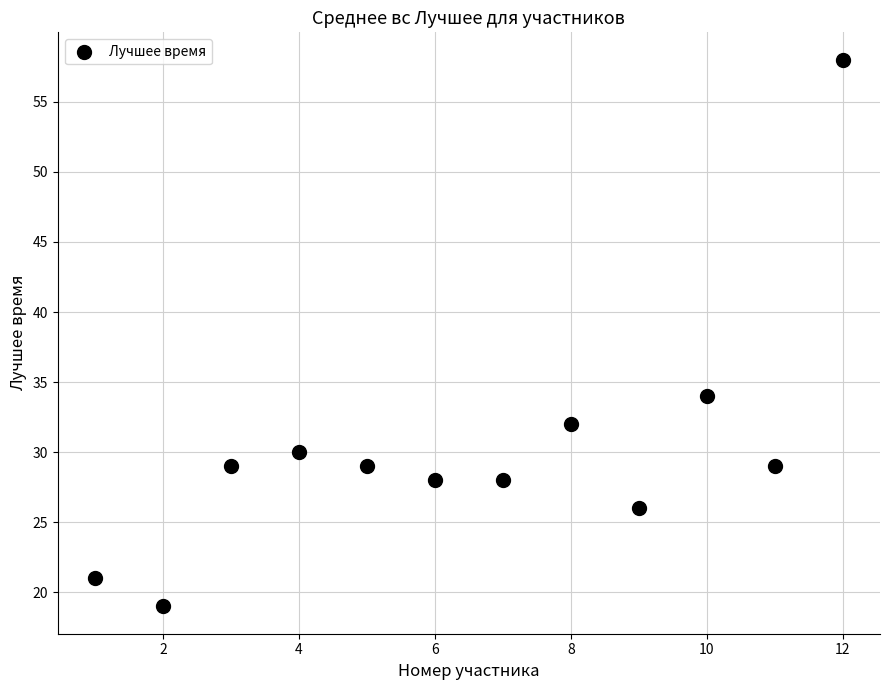

What is the average Y value?

30